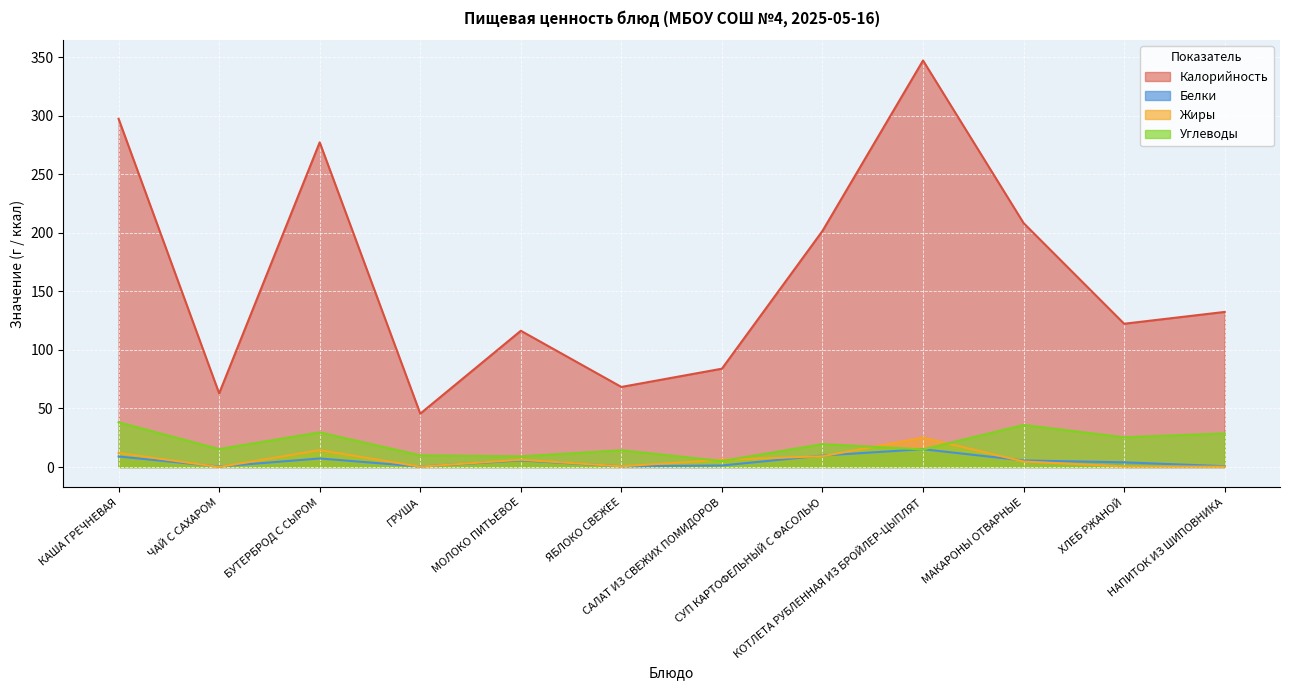

How many lines are shown in the chart?

4